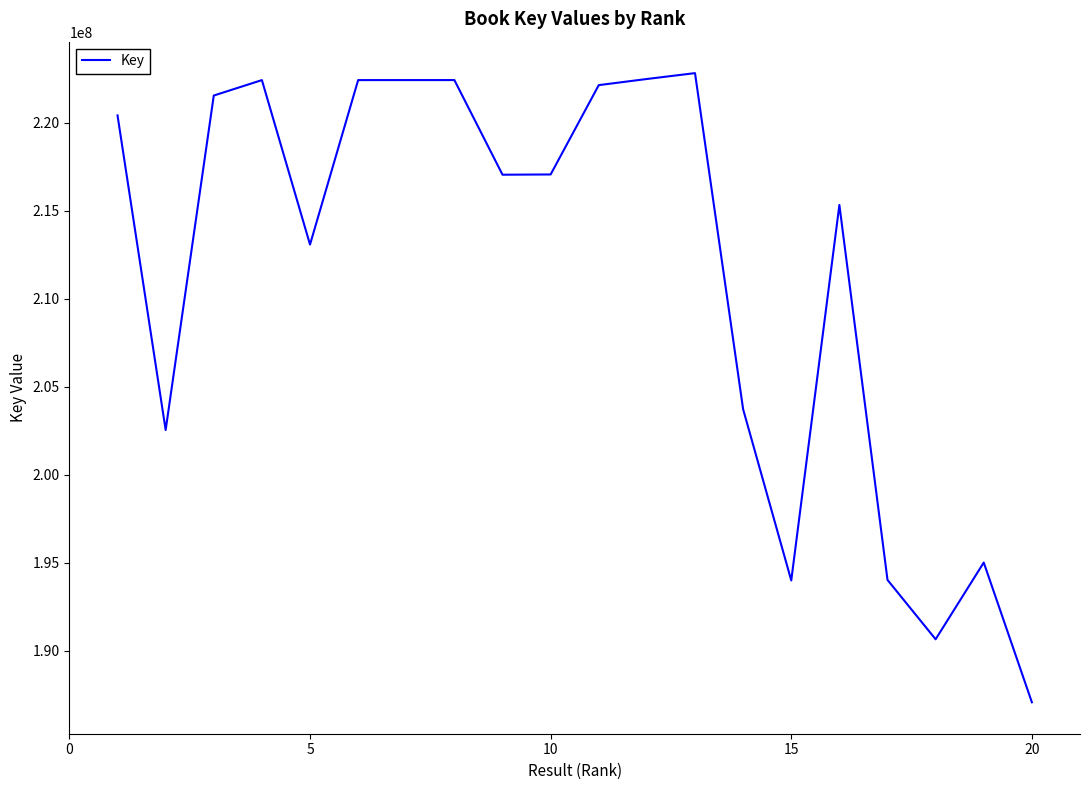

What is the greatest value displayed?

222825791